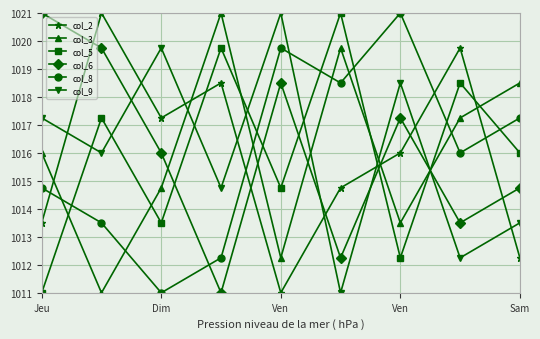

True or false: col_8 and col_3 intersect in this chart.

True